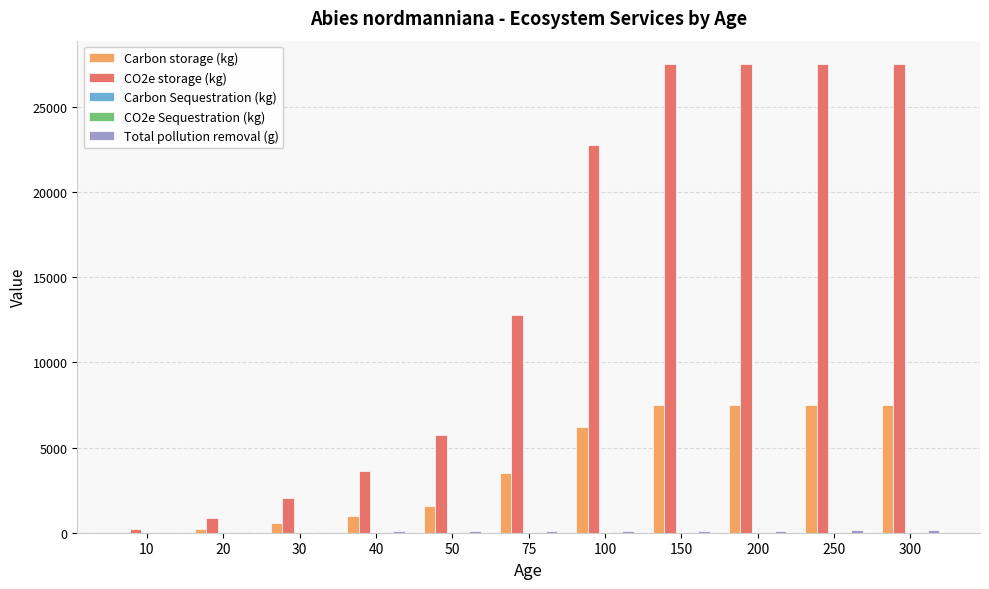

What is the maximum value shown in the chart?

27502.5